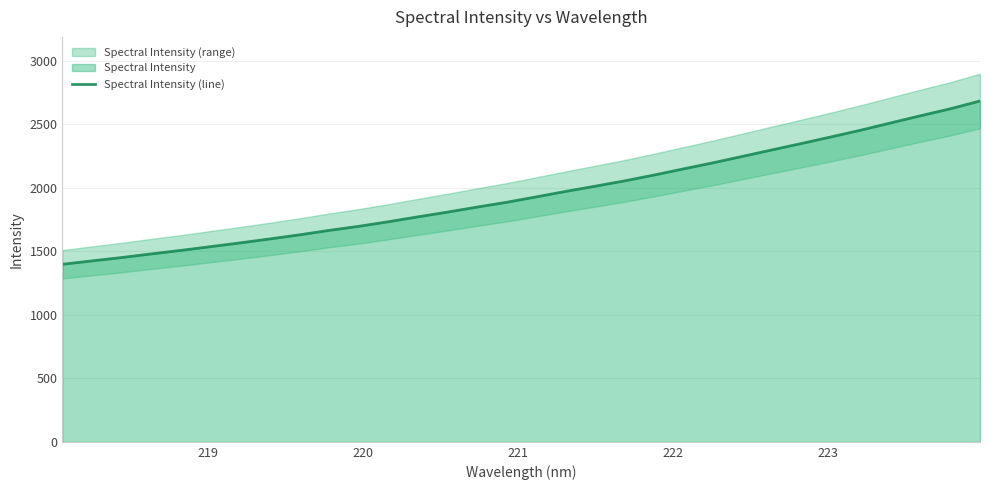

What is the sum of all values?

62592.6